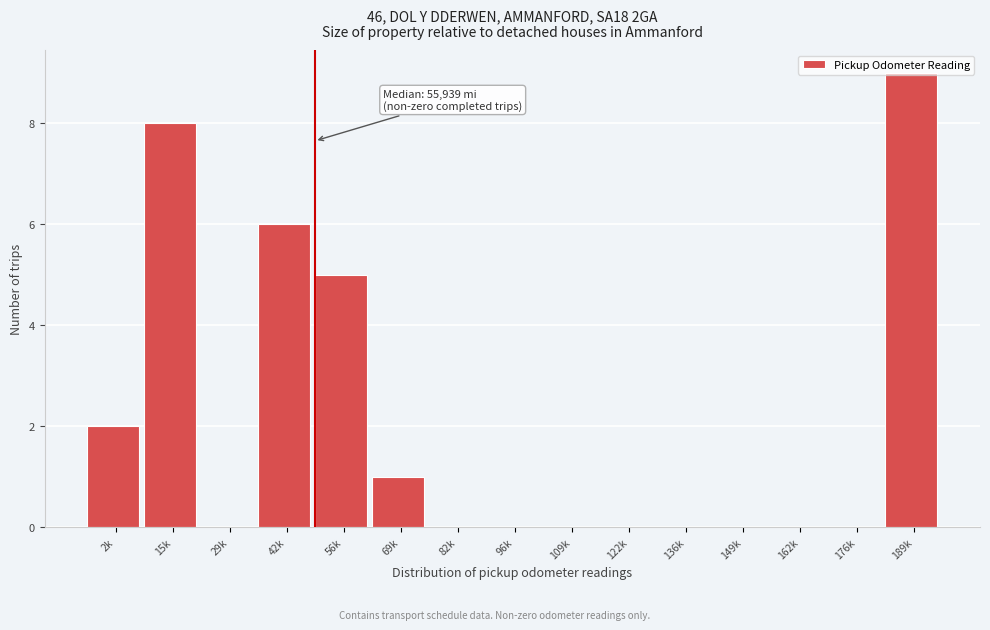

Which category has the highest value across all series?

189k